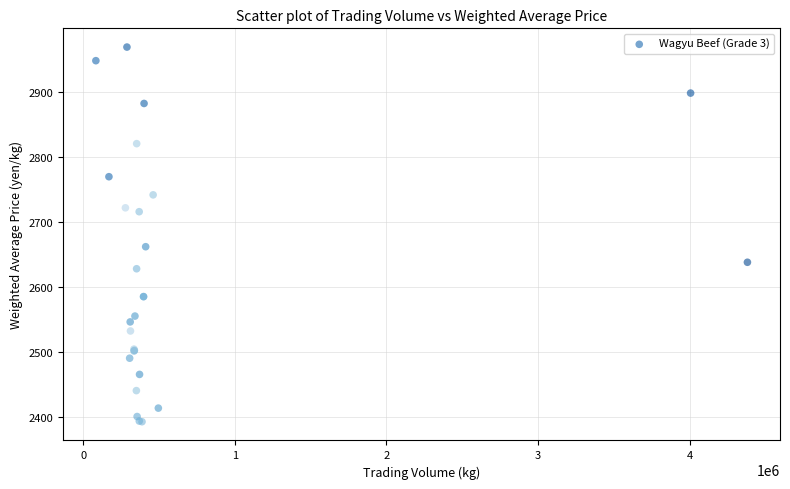

What Y value in the scatter plot is closest to 2681?

2662